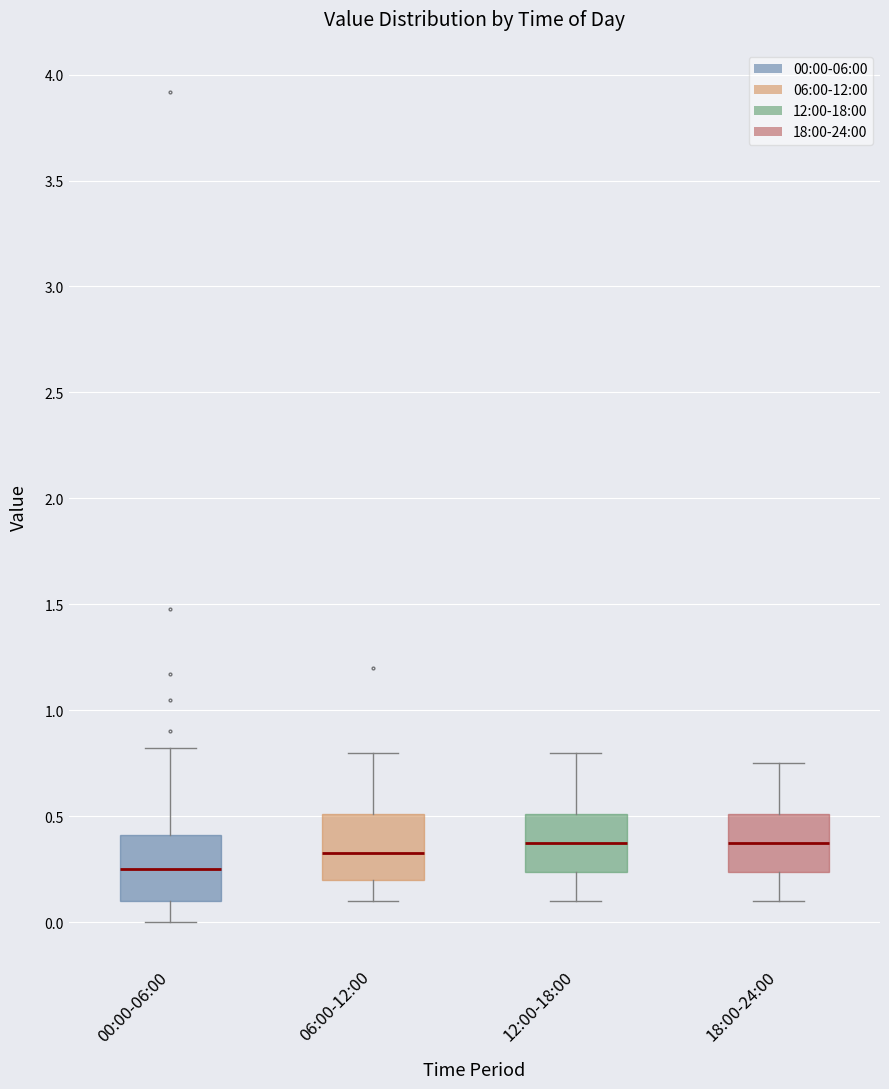

Where does the upper whisker of the box for 12:00-18:00 end on the y-axis? The values are not printed on the chart, so give them approximately, as read against the axis.

0.80